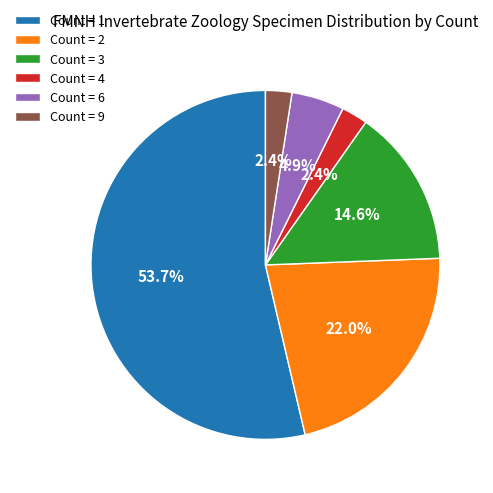

Which slice represents more than half of the pie?

Count = 1